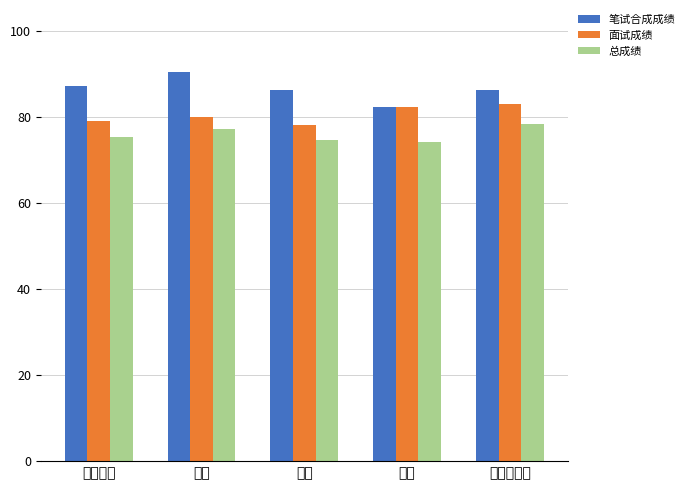

Between 特殊教育 and 科学, which series saw the biggest shift?

笔试合成成绩